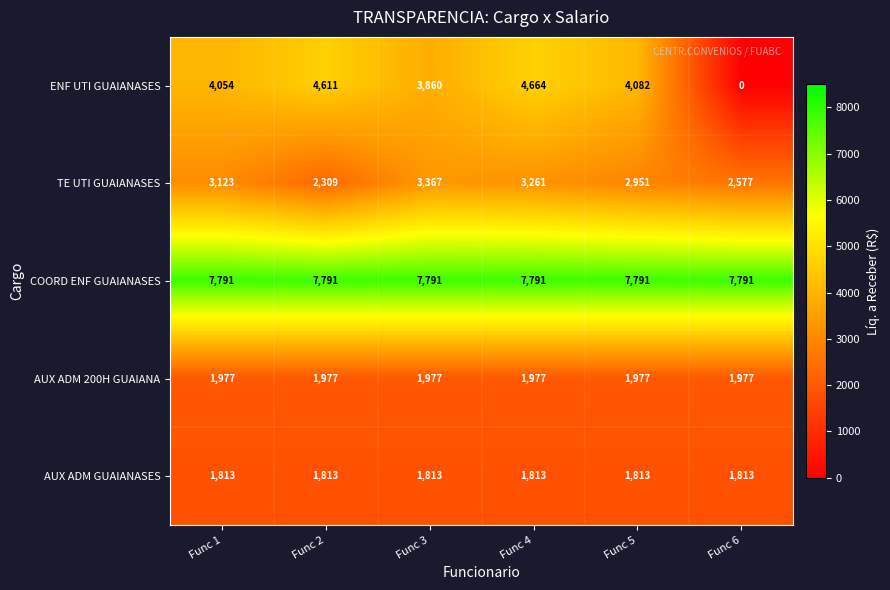

How many data points does each series have?

6